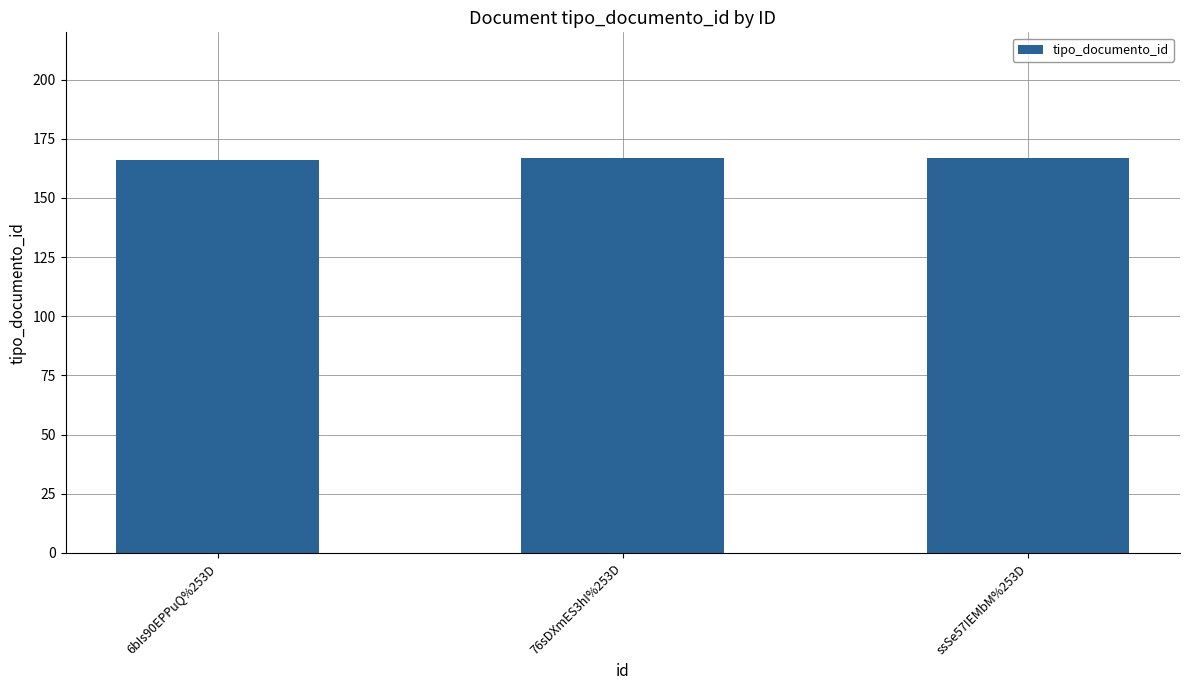

Reading left to right, list all the values displayed in this chart.

166	167	167